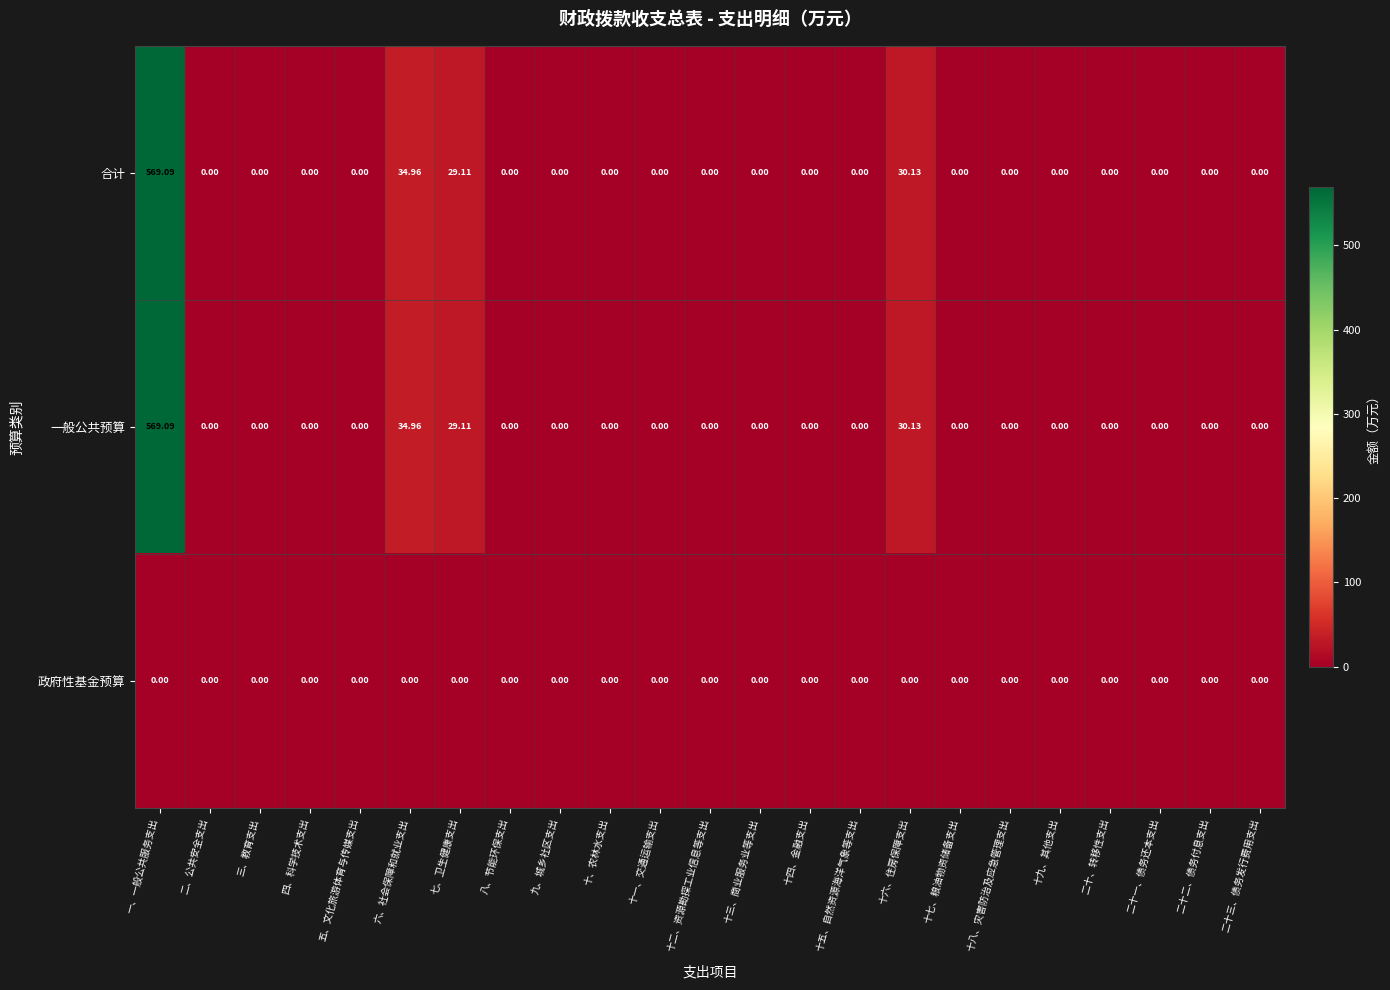

Is the value of 合计 at 十六、住房保障支出 greater than the value of 政府性基金预算 at 十四、金融支出?

Yes